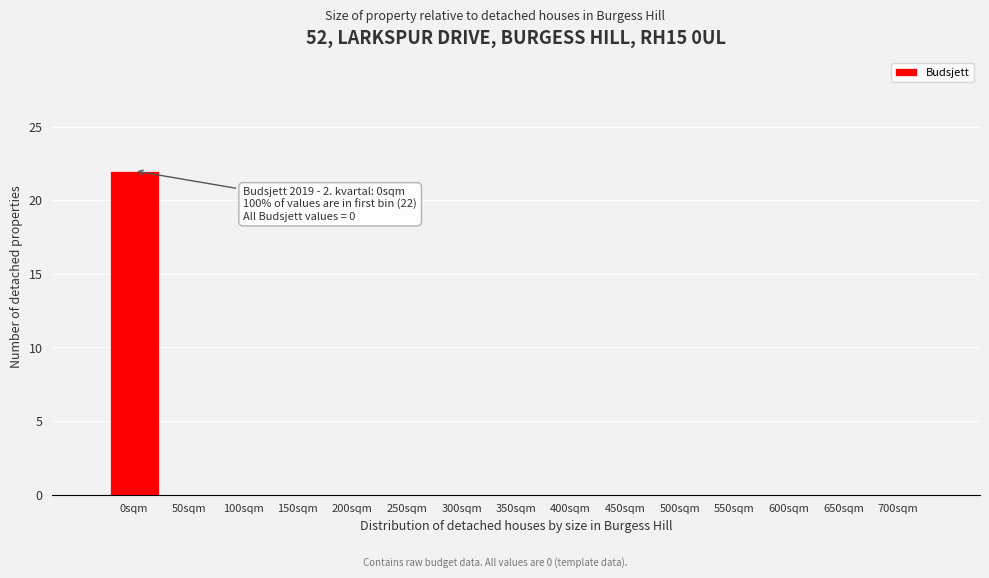

Reading right to left, transcribe all the data shown in this chart.

700sqm=0	650sqm=0	600sqm=0	550sqm=0	500sqm=0	450sqm=0	400sqm=0	350sqm=0	300sqm=0	250sqm=0	200sqm=0	150sqm=0	100sqm=0	50sqm=0	0sqm=22